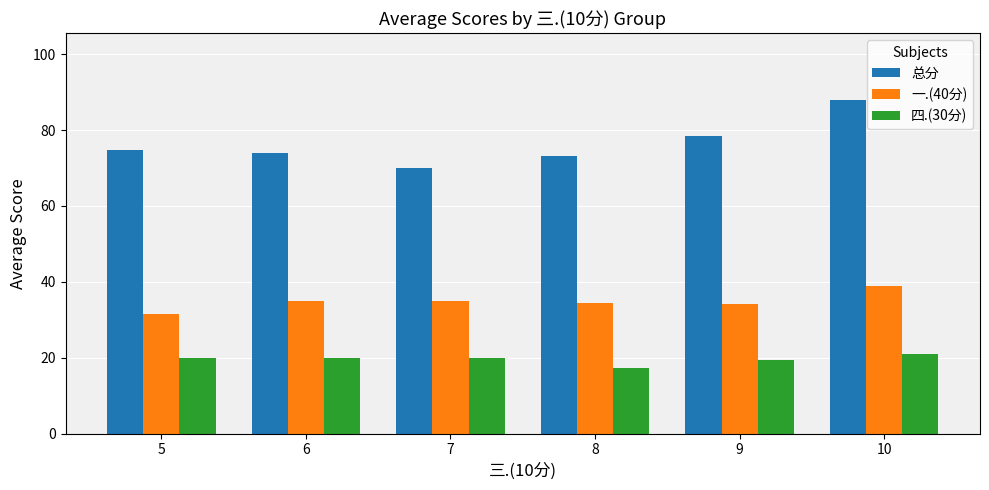

List the series in order of their peak value, highest first.

总分, 一.(40分), 四.(30分)